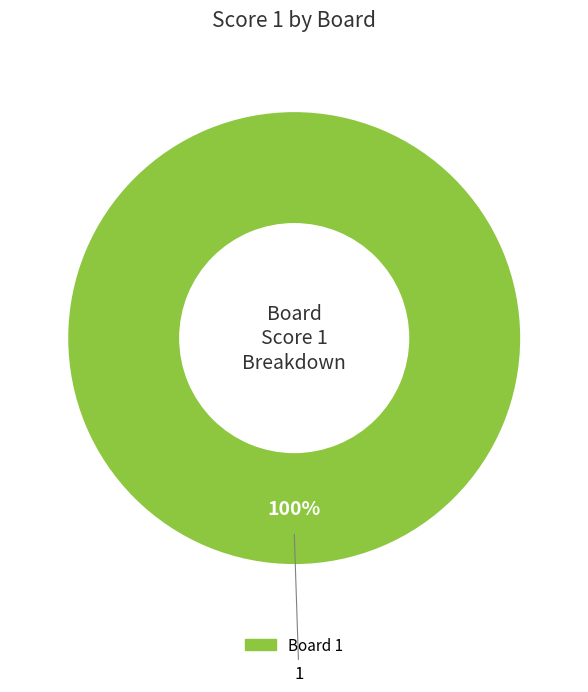

Does any single category account for the majority?

Yes